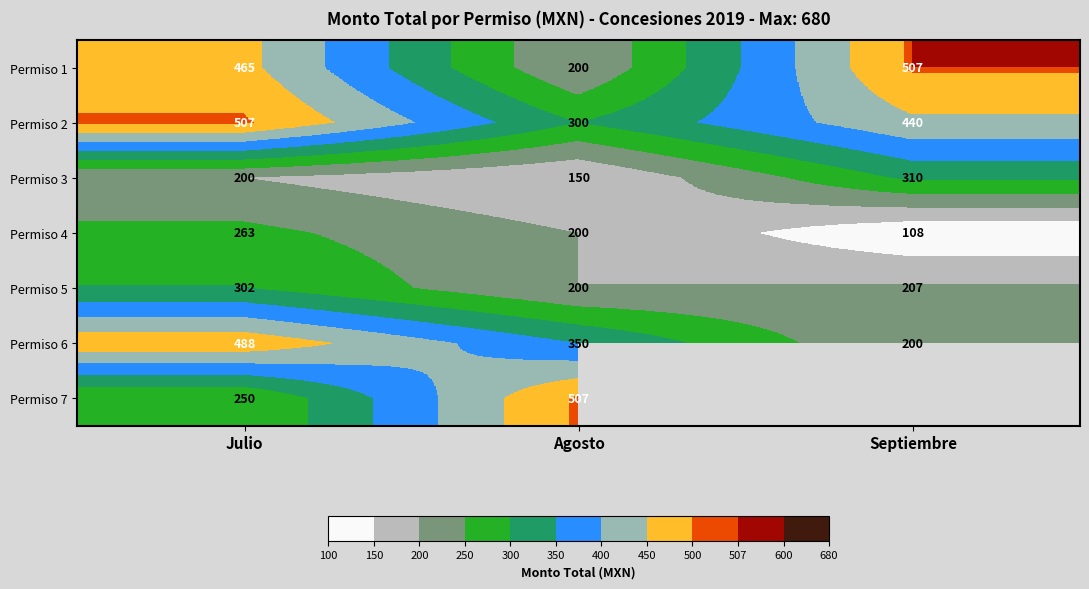

The value of Permiso 1 at Agosto is 94.8. True or false?

False